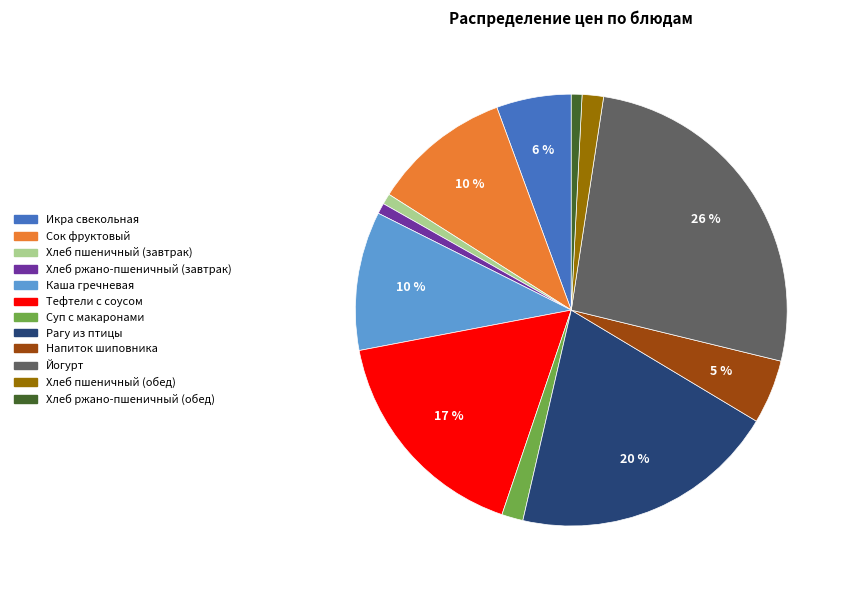

How many slices are in this pie chart?

12